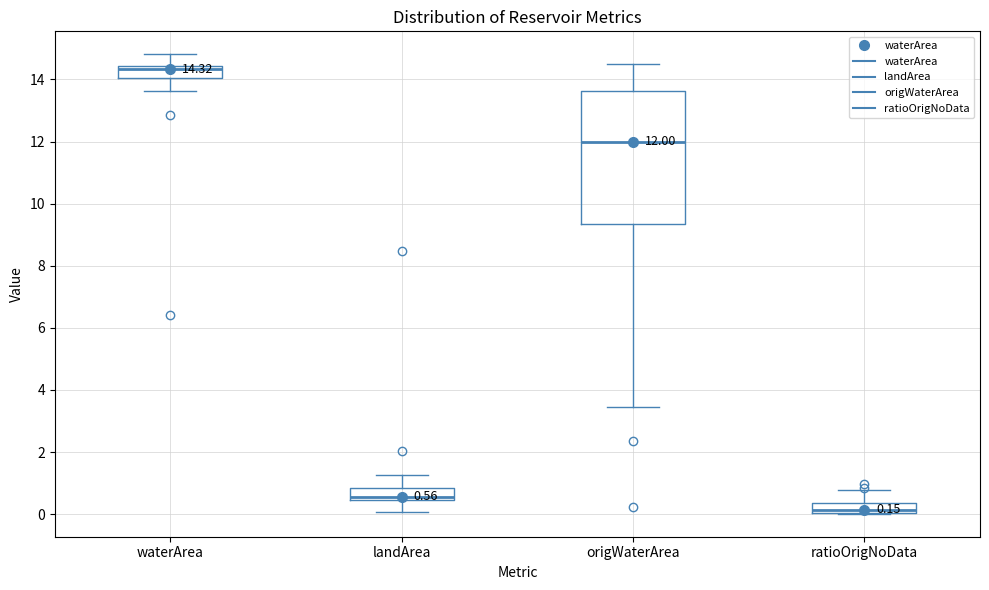

Which box has the lowest median line?

ratioOrigNoData